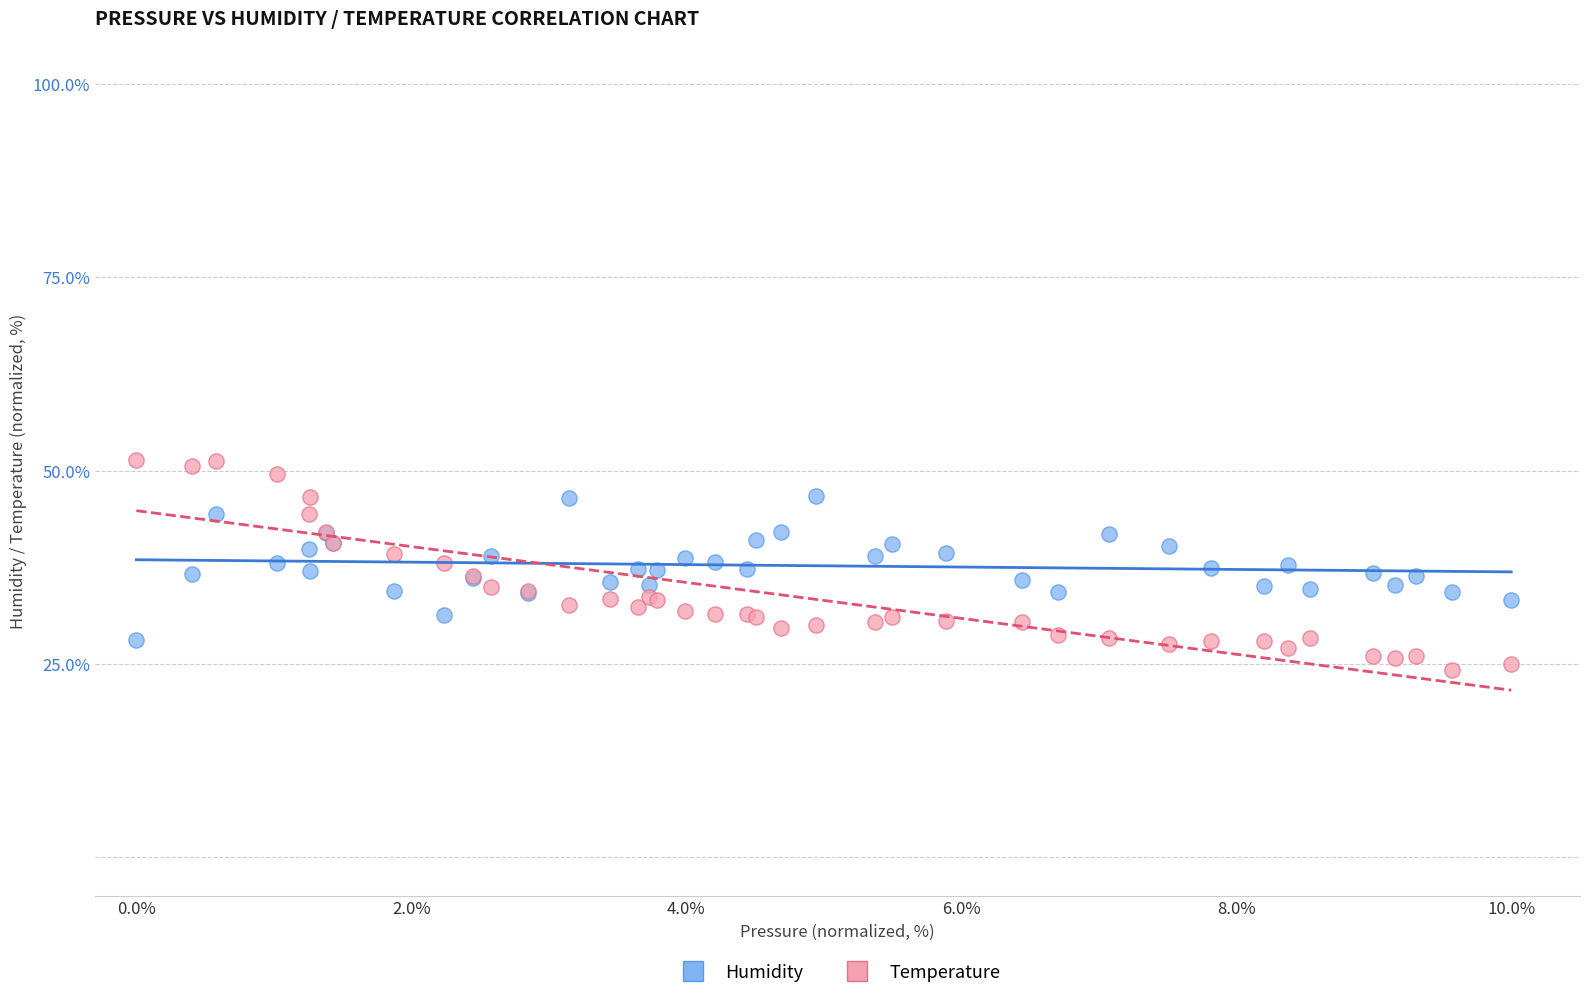

Which series reaches the minimum Y coordinate?

Temperature